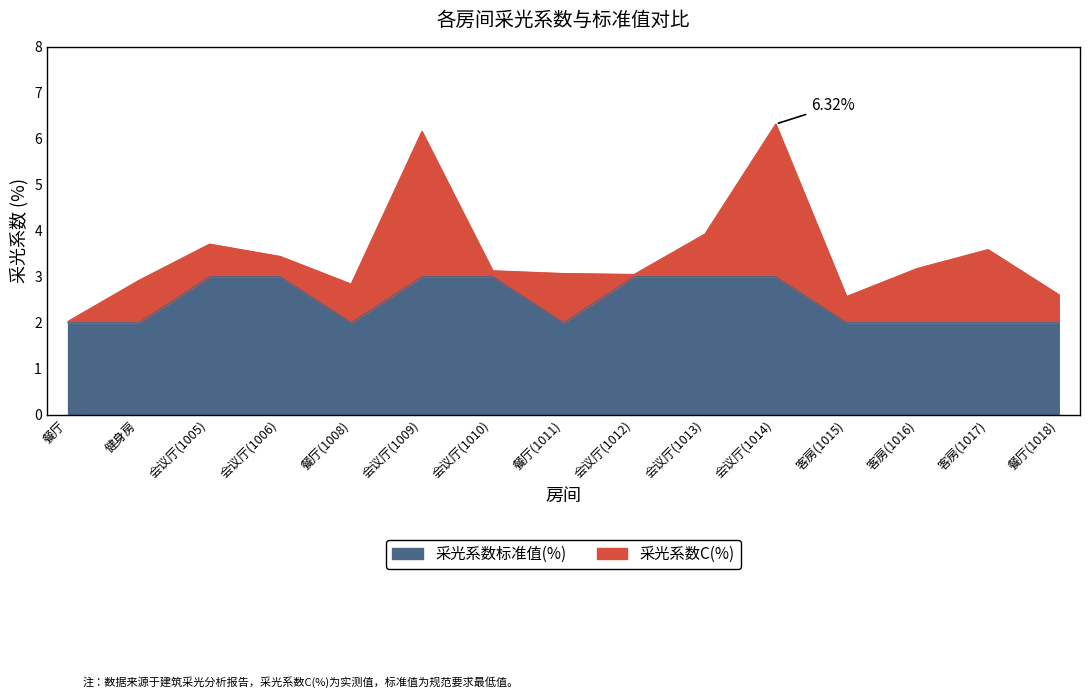

At which label does 采光系数标准值(%) reach its peak?

会议厅(1005)